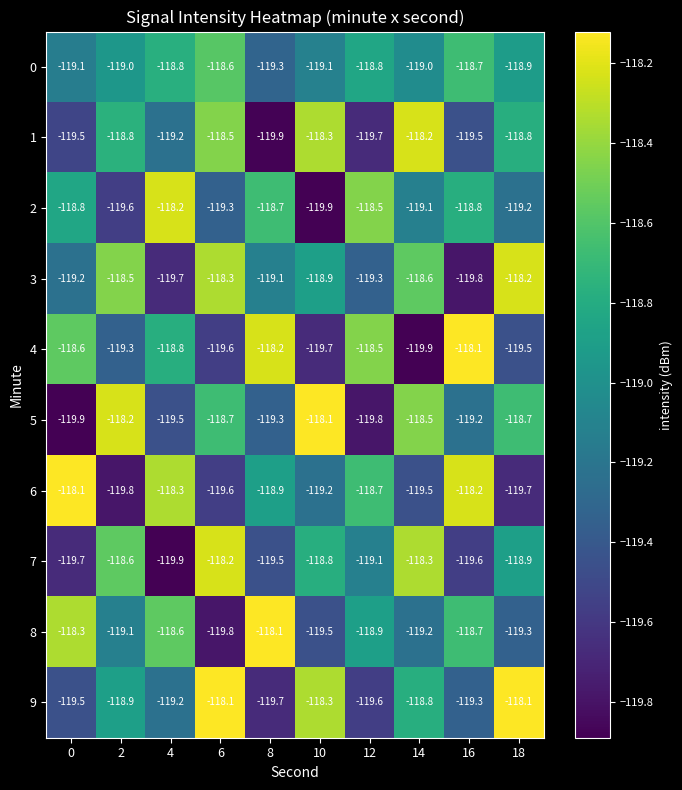

Rank the series at 2 from highest to lowest value.

5, 3, 7, 1, 9, 0, 8, 4, 2, 6